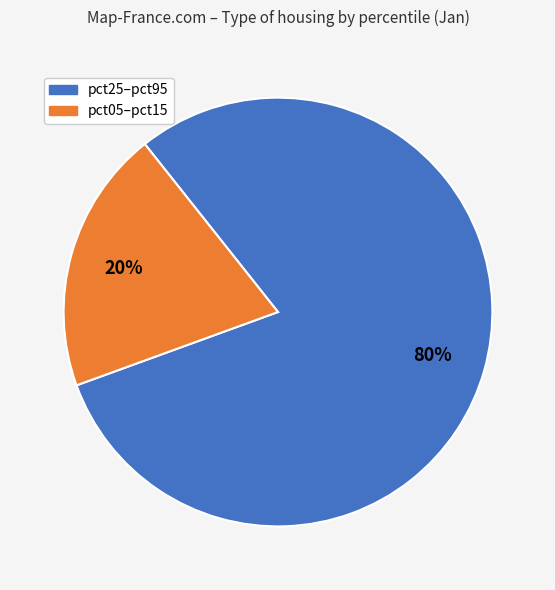

To the nearest percent, what is the average slice percentage?

50%